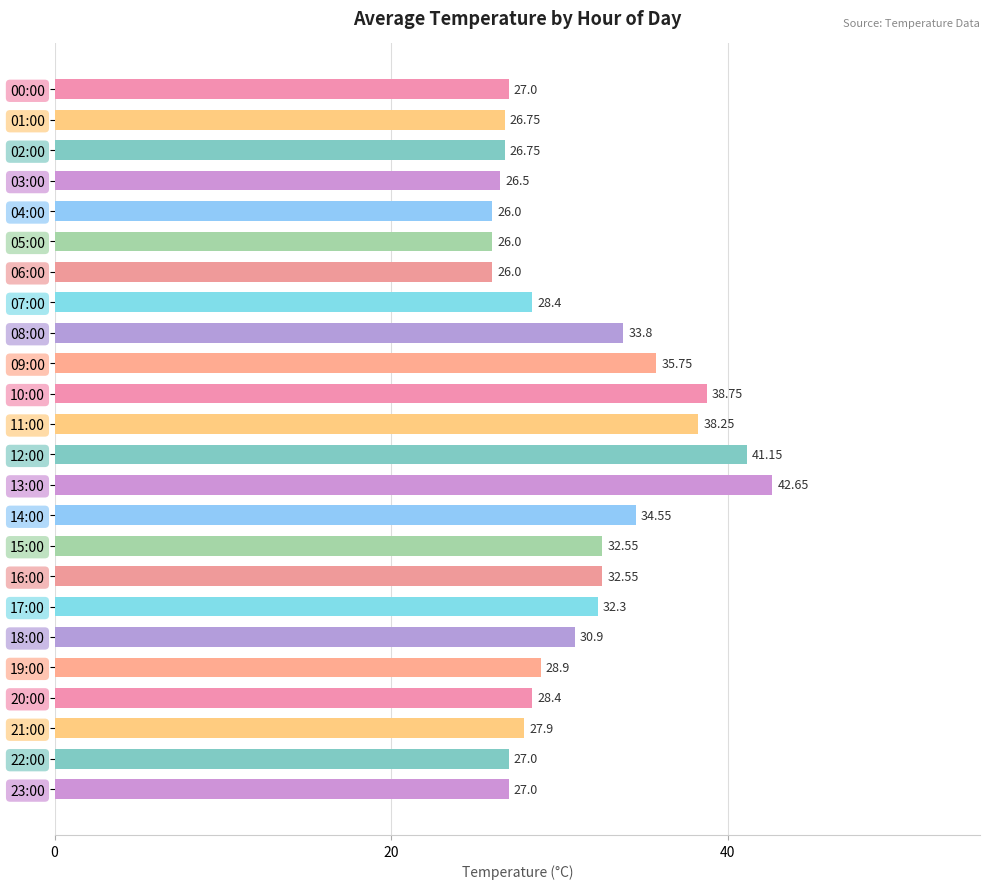

What is the ratio of the value at 18:00 to the value at 20:00?

1.1